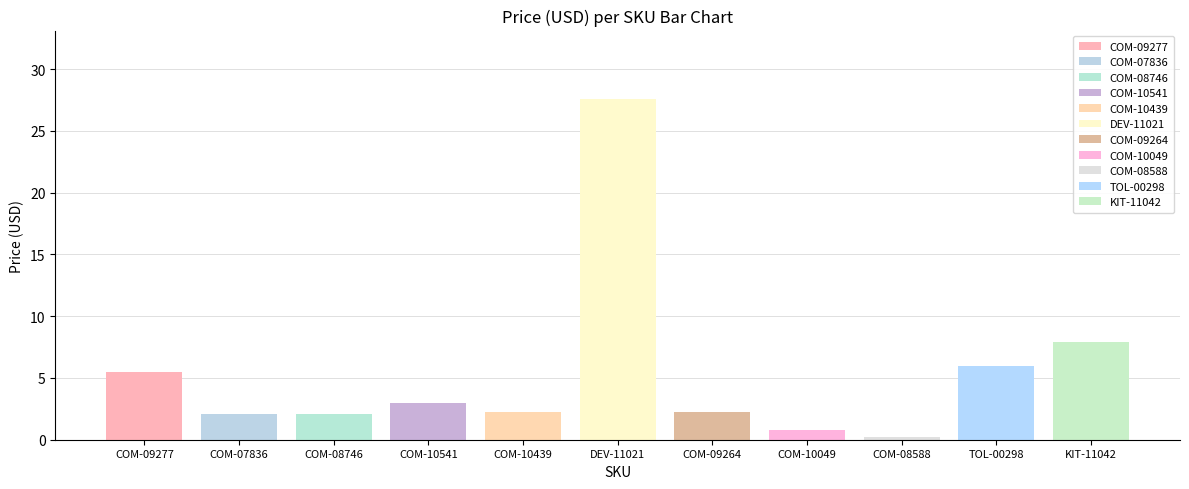

At which label does the data first exceed 2?

COM-09277